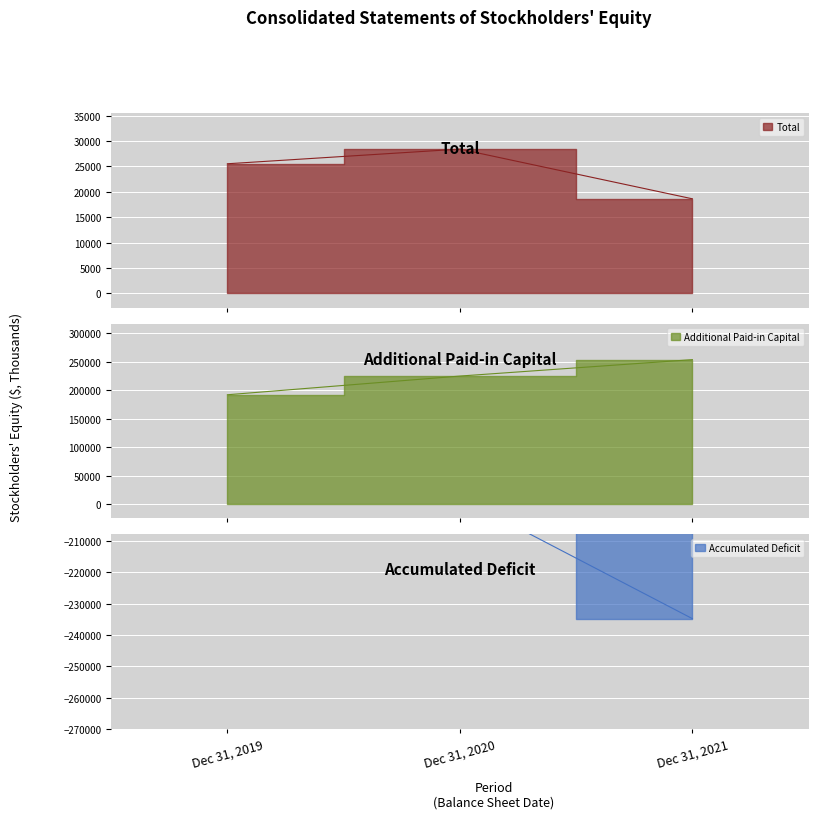

How many values in the Additional Paid-in Capital series are below 224581?

1